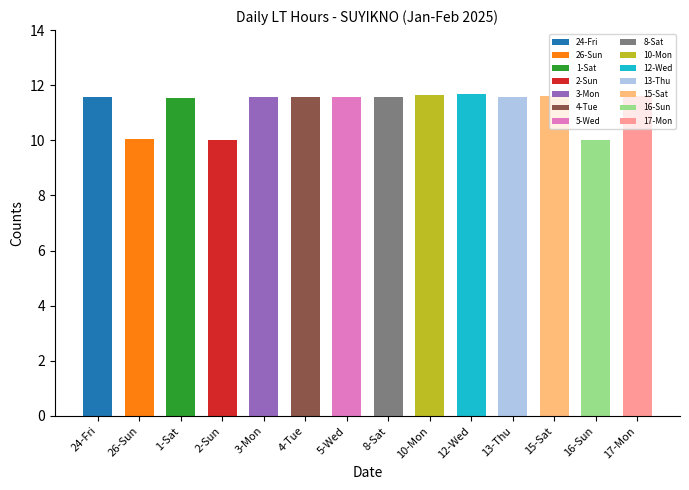

What is the greatest value displayed?

11.7